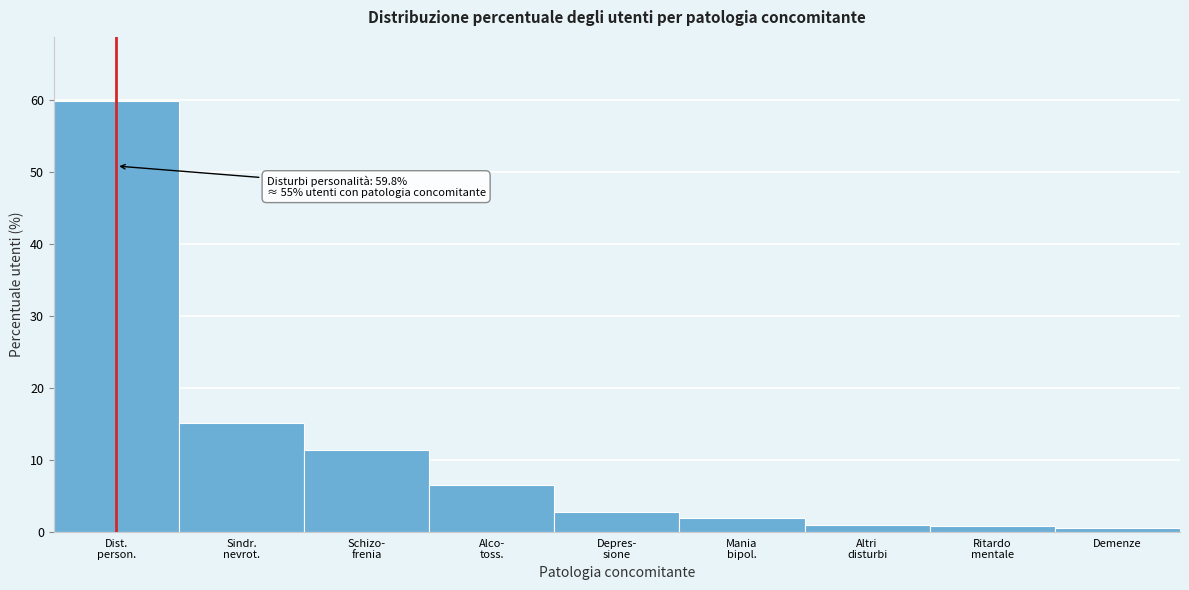

What is the value of the 2nd bar from the left?

15.1